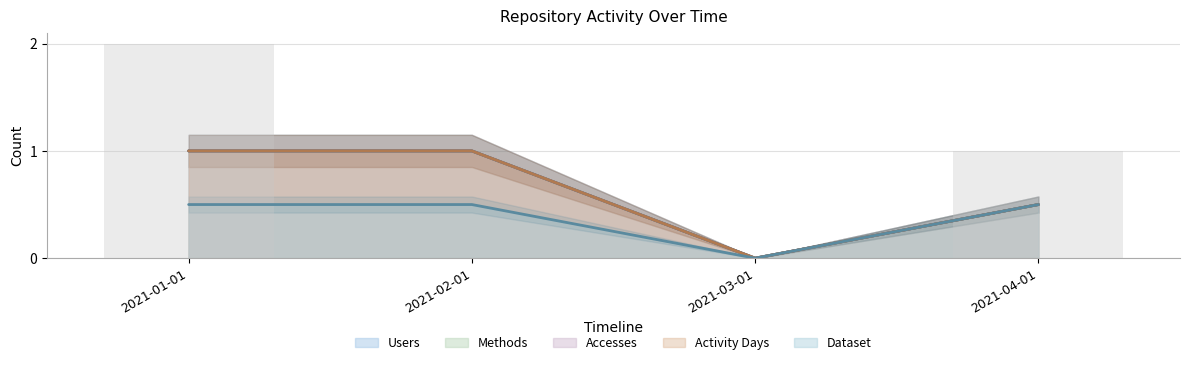

What is the difference between the highest and lowest values at 2021-01-01?

1